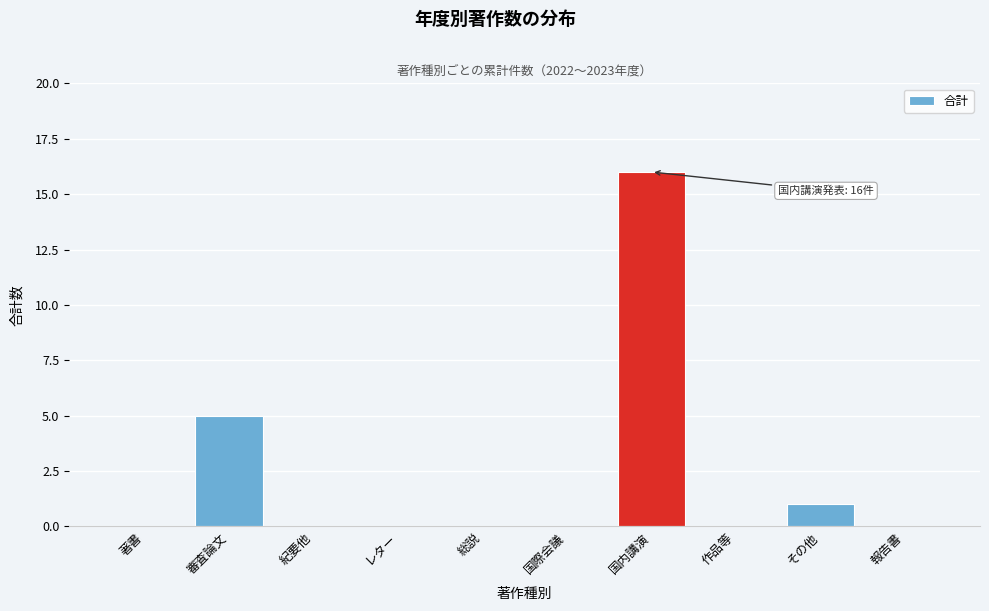

Reading right to left, what are all the values shown in this chart?

報告書=0	その他=1	作品等=0	国内講演=16	国際会議=0	総説=0	レター=0	紀要他=0	審査論文=5	著書=0